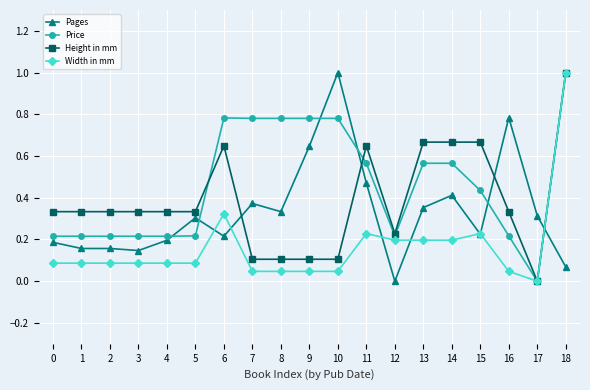

Which series ends up on top after the final intersection of Pages and Price?

Price